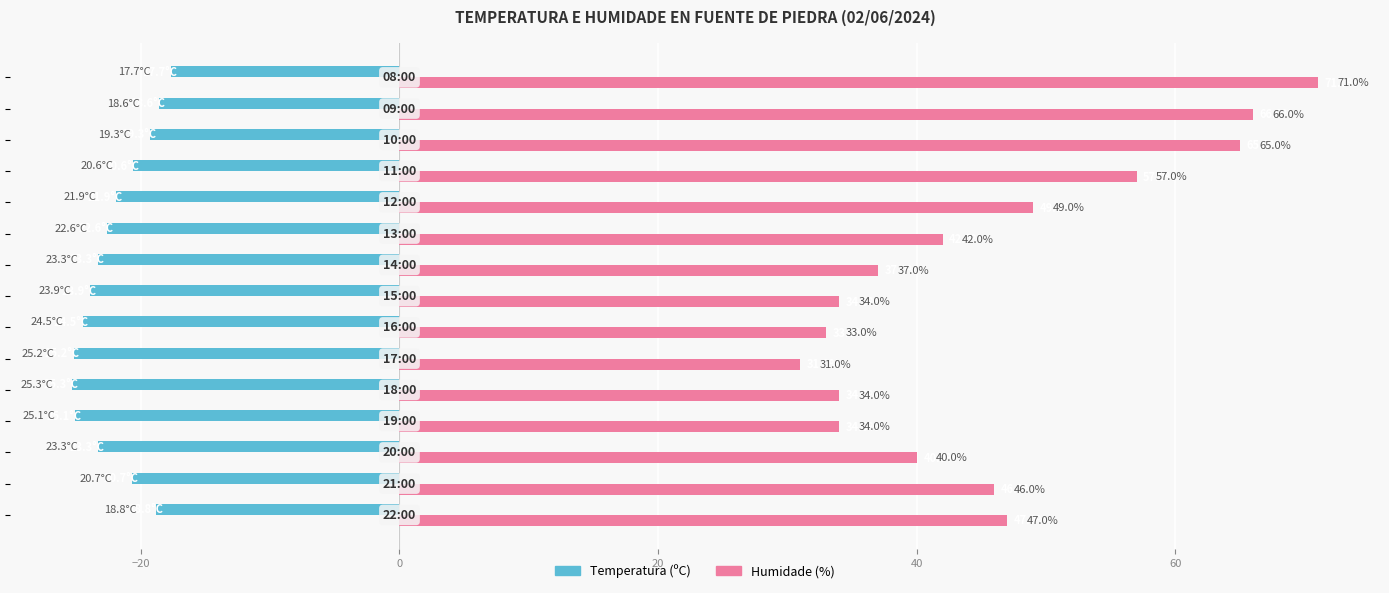

Which series has the largest range (max minus min)?

Humidade (%)